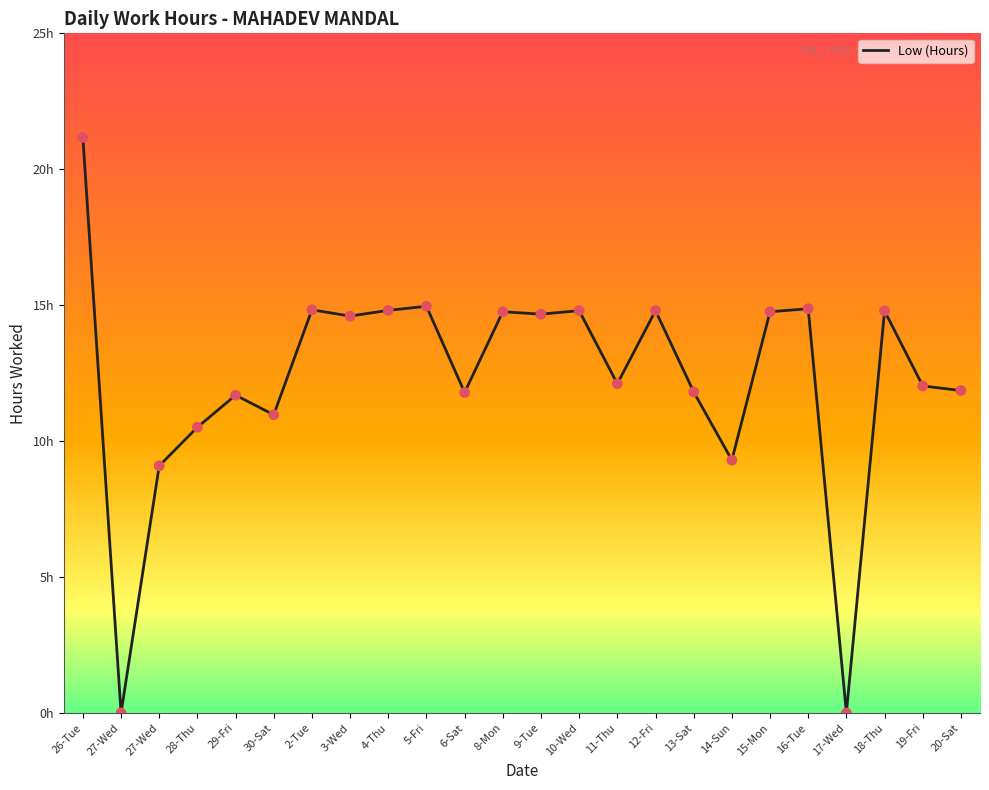

Does the chart have visible grid lines?

No